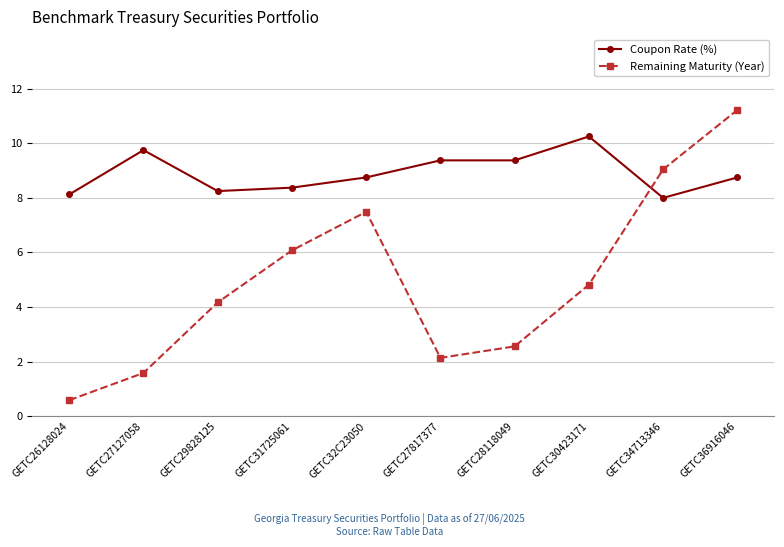

At which category does Remaining Maturity (Year) reach its first local valley?

GETC27817377